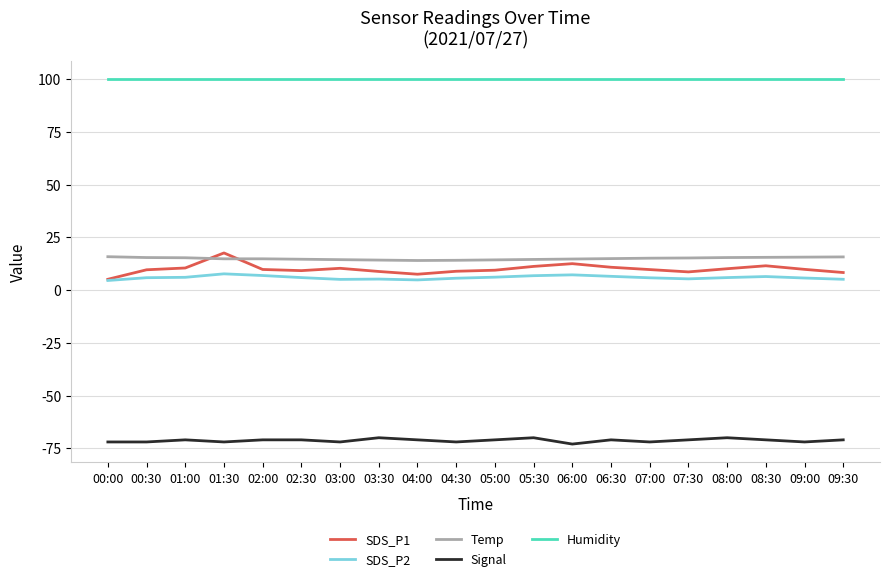

Rank the series by their maximum value, from lowest to highest.

Signal, SDS_P2, Temp, SDS_P1, Humidity